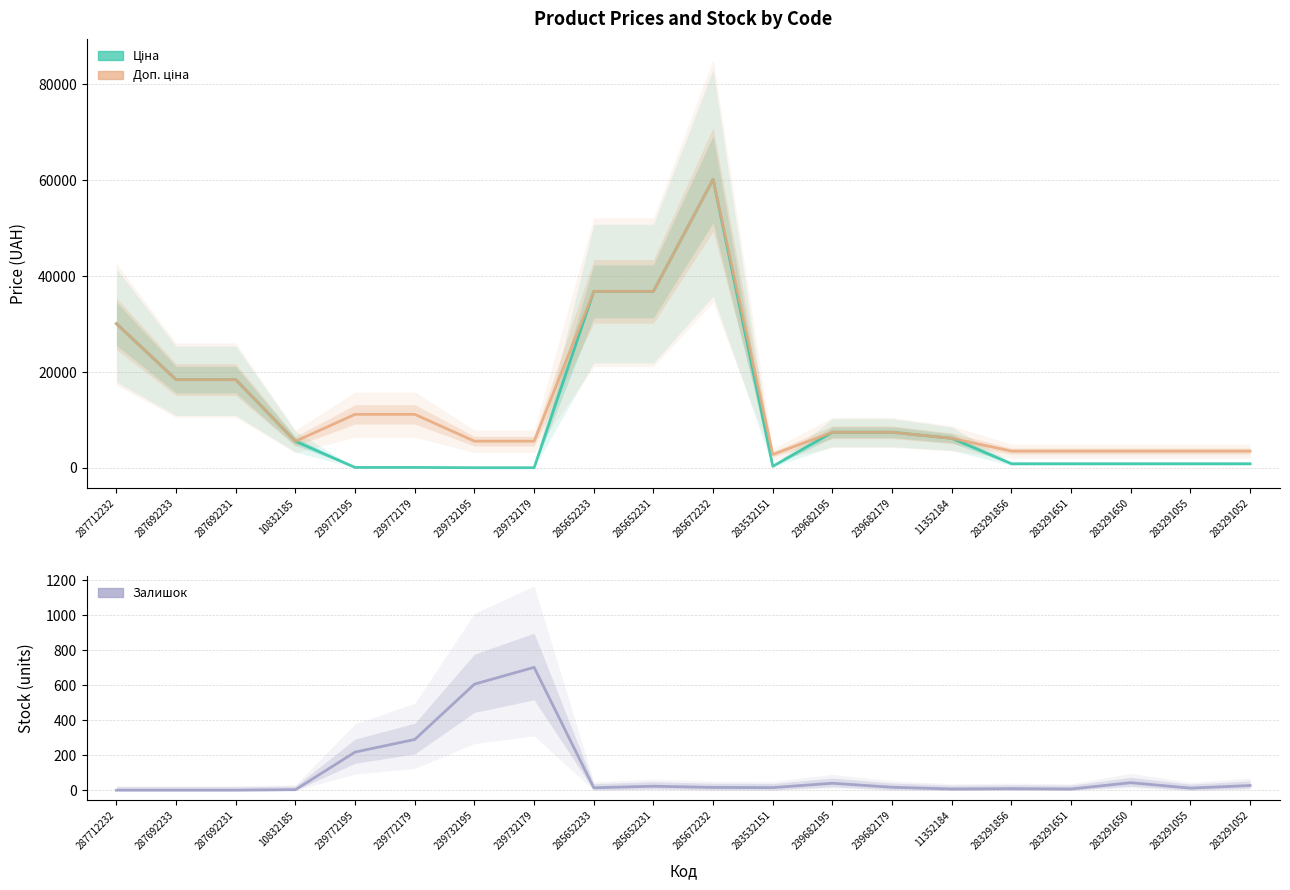

The Ціна series shows 5560.3 at 10832185. True or false?

True